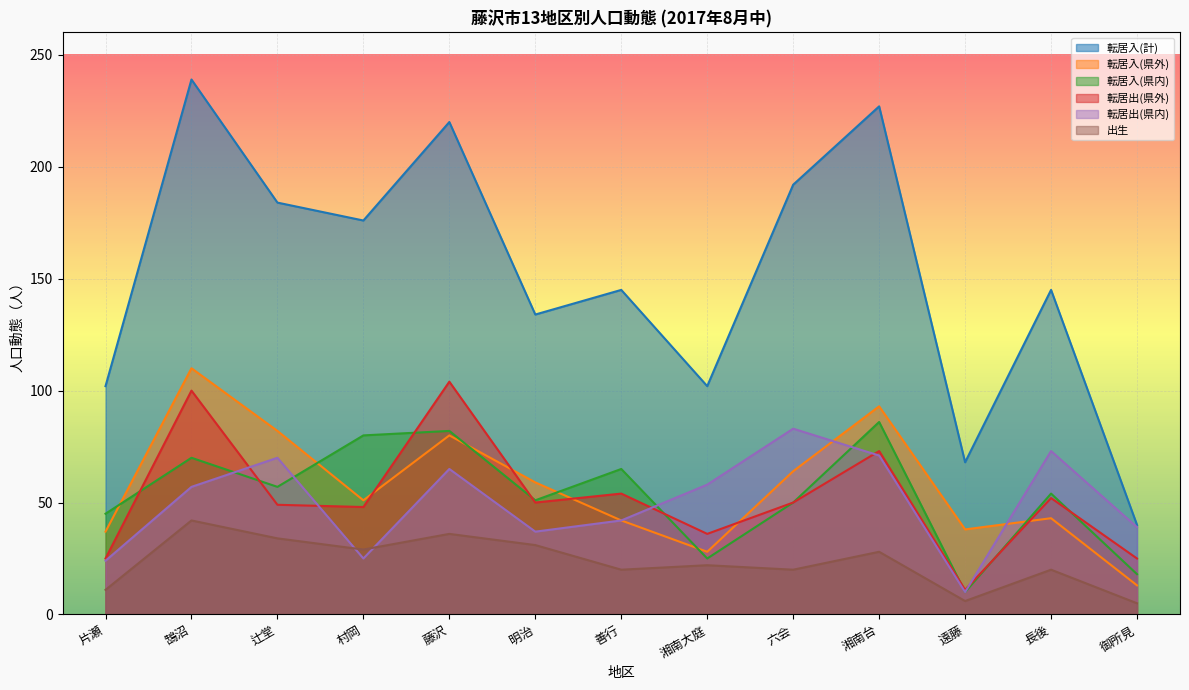

True or false: 転居入(県外) has a value of 77 at 村岡.

False